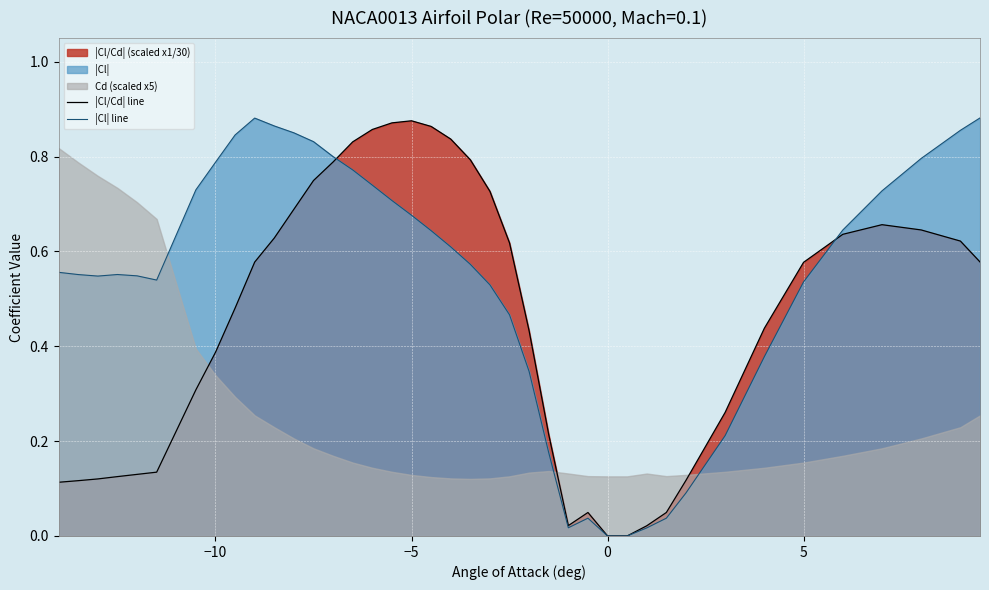

List the series in order of their overall mean, lowest first.

|Cl/Cd| line, |Cl| line